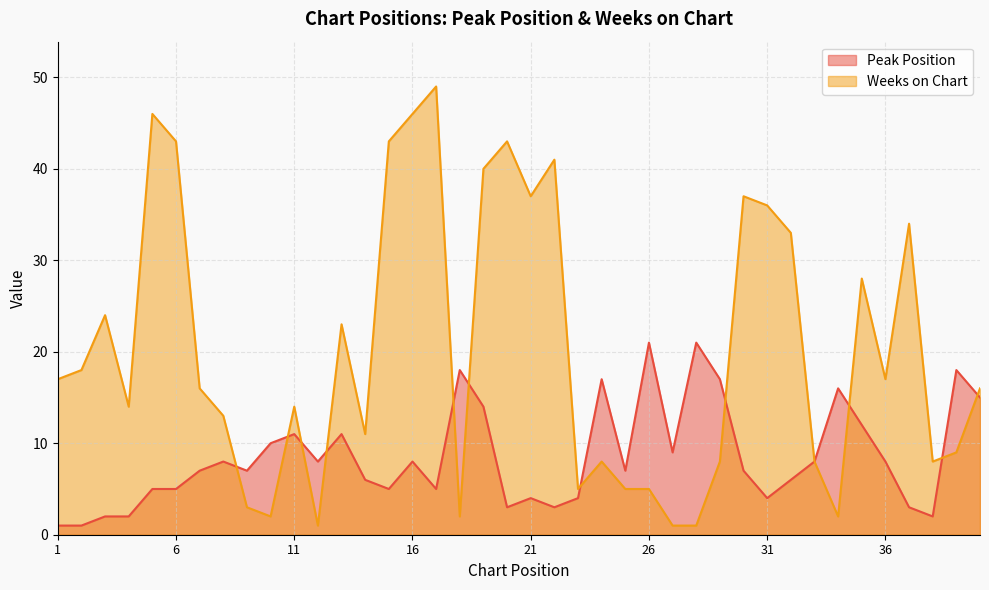

True or false: Peak Position and Weeks on Chart cross at least once.

True